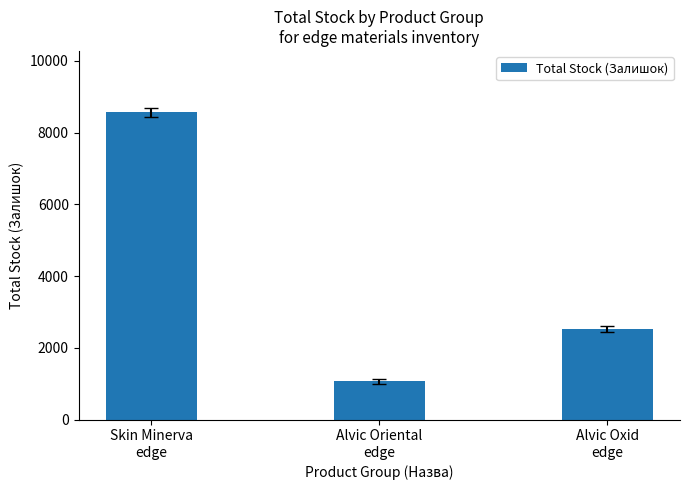

How many bars are there in total?

3